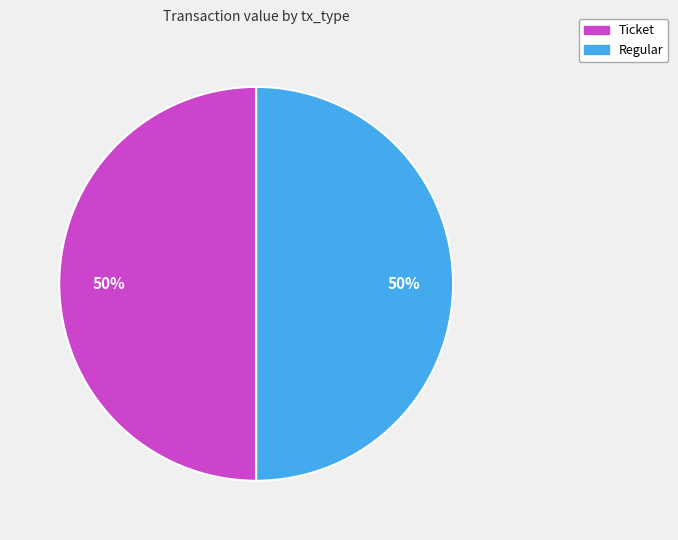

Count the number of slices in the pie.

2